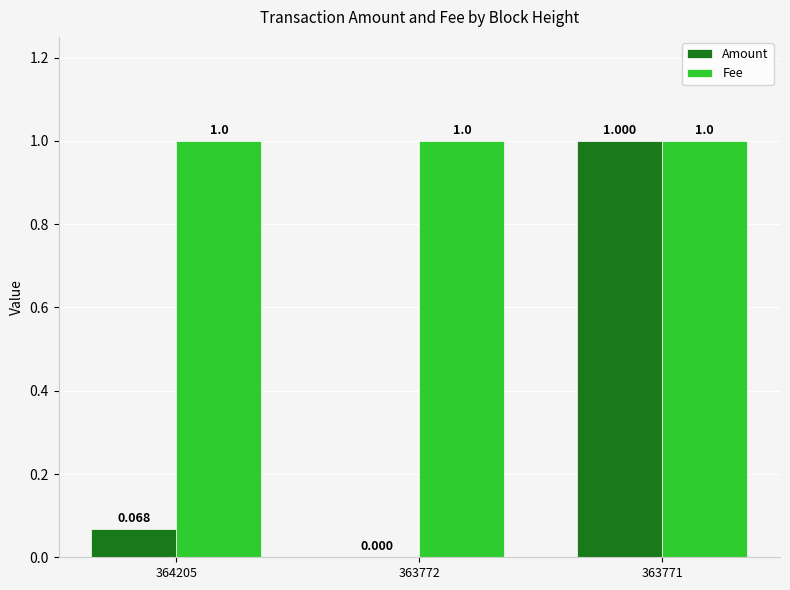

True or false: Amount has a value of 0.6 at 363772.

False